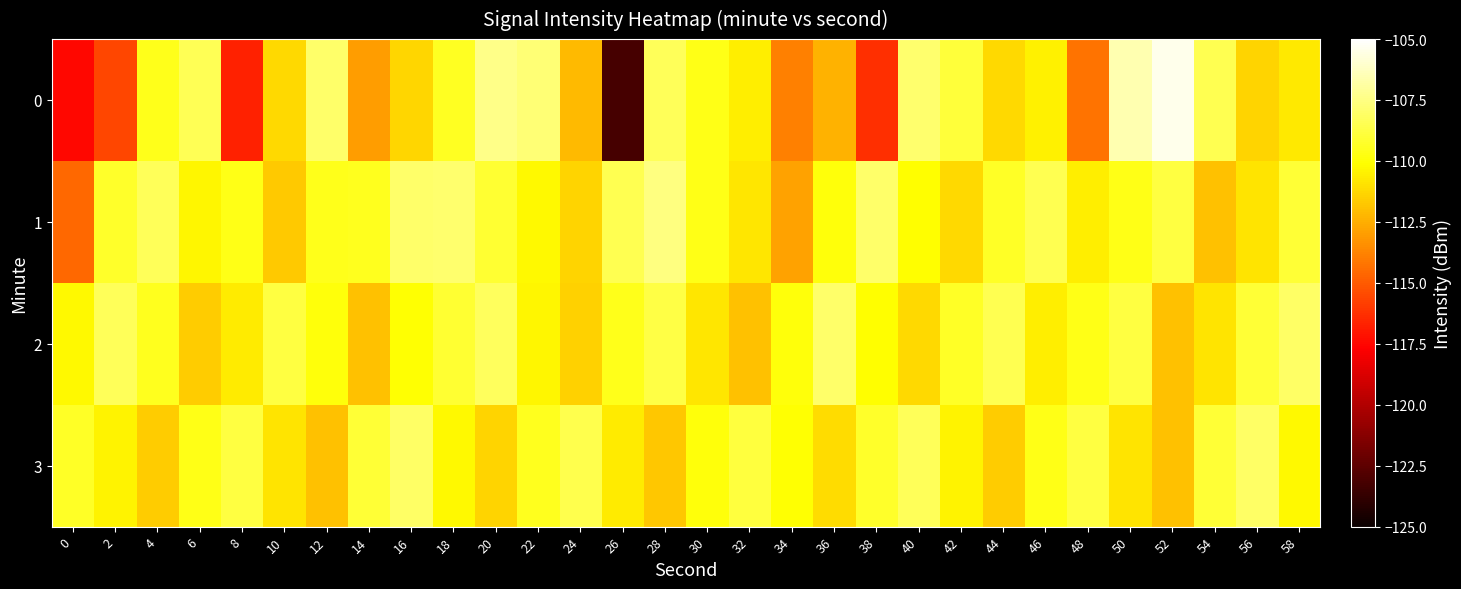

Rank the series by their maximum value, from highest to lowest.

0, 1, 2, 3